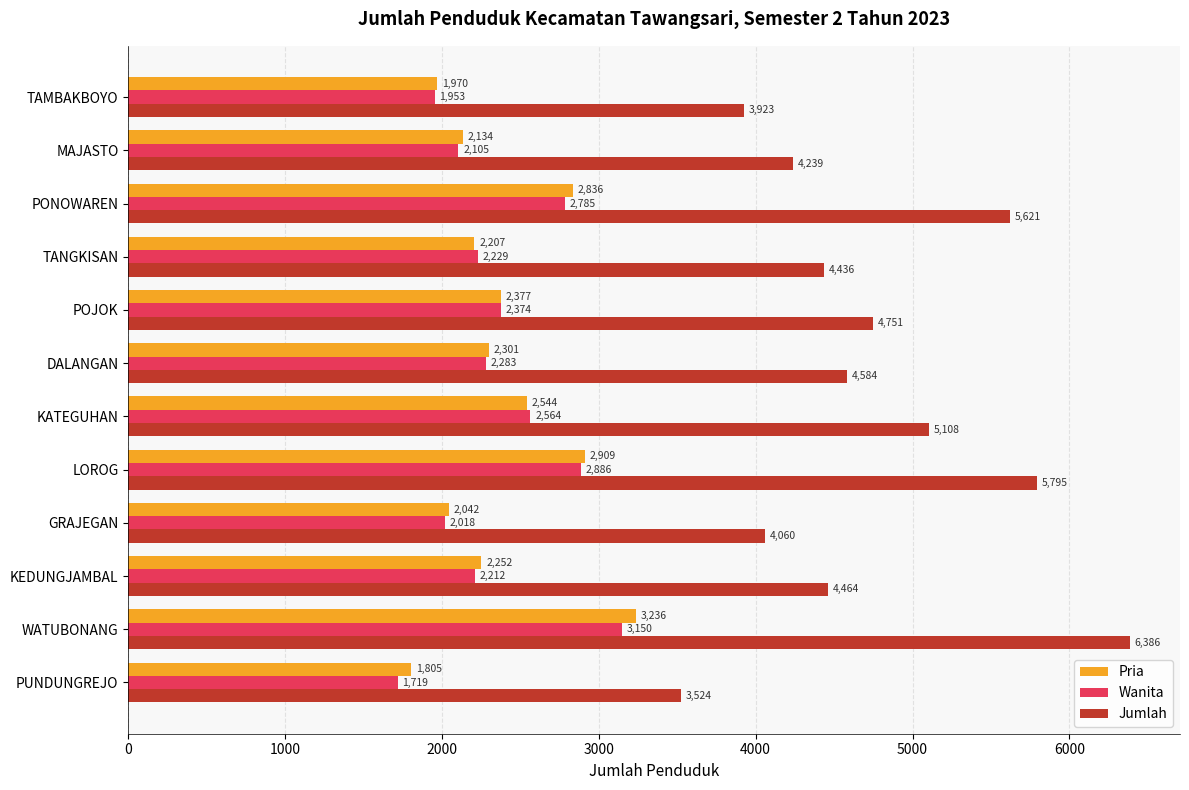

True or false: Pria has a value of 759 at KEDUNGJAMBAL.

False